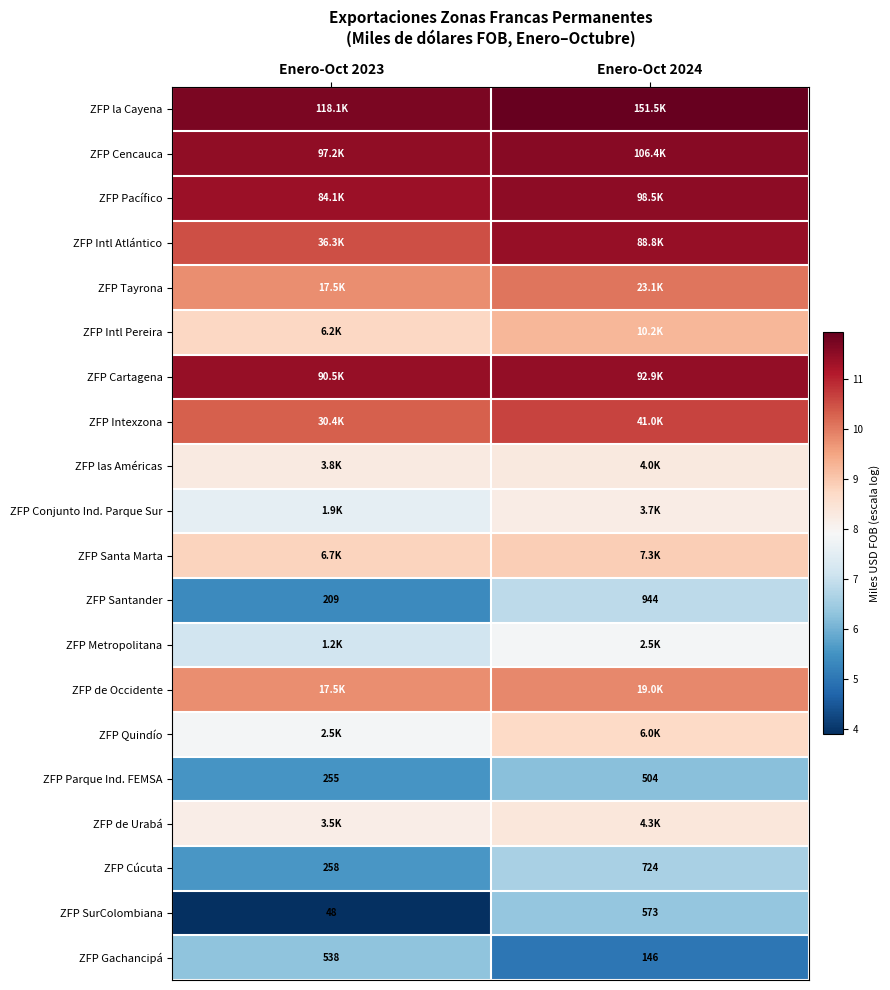

Between Enero-Oct 2024 and Enero-Oct 2023, which is larger?

Enero-Oct 2024